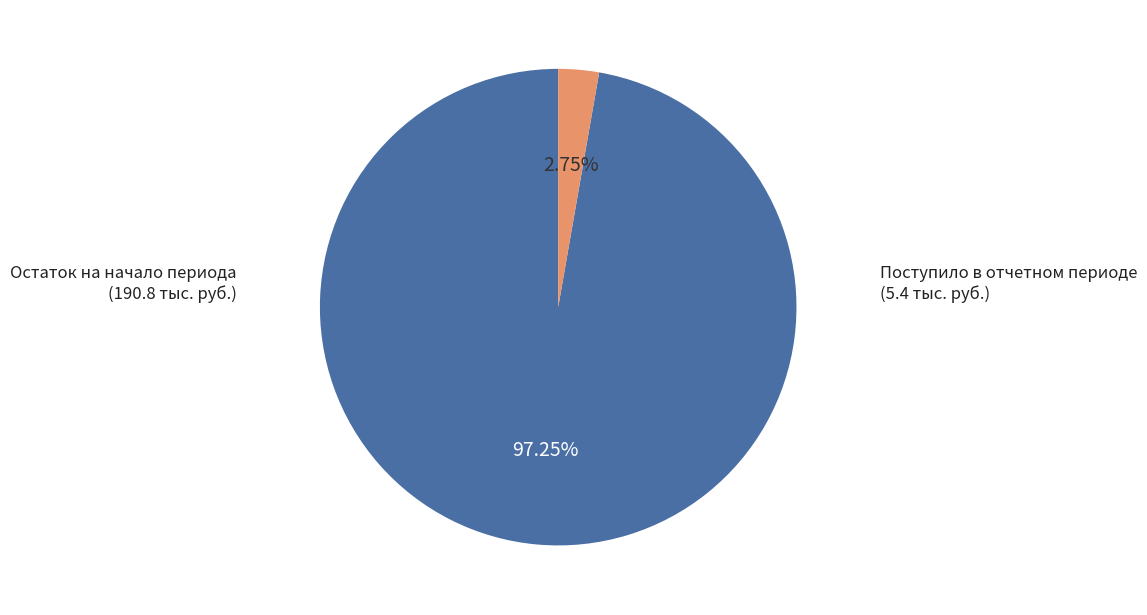

Is there a majority slice in this chart?

Yes